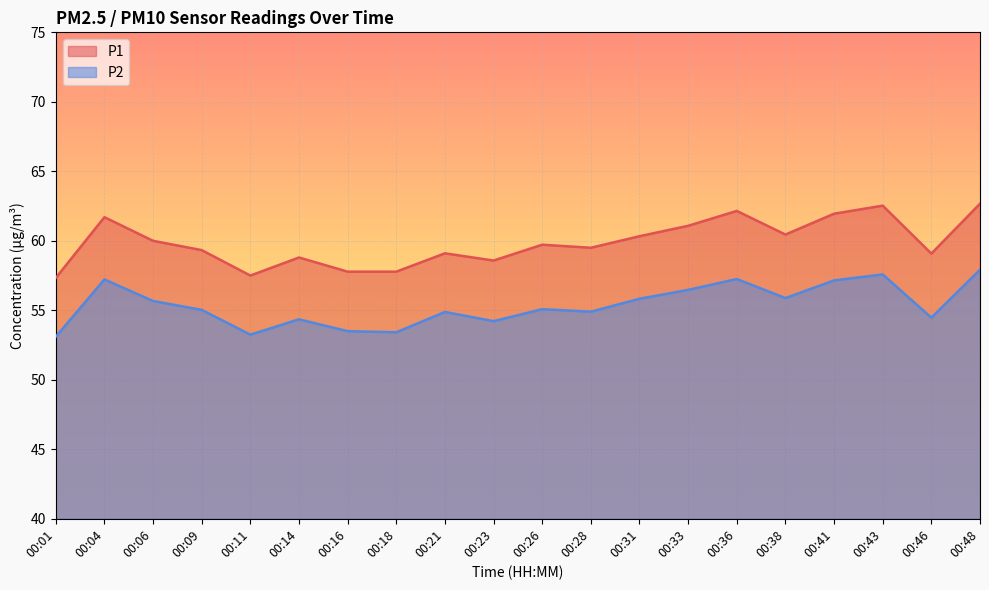

What is the highest value of the P2 series?

57.9